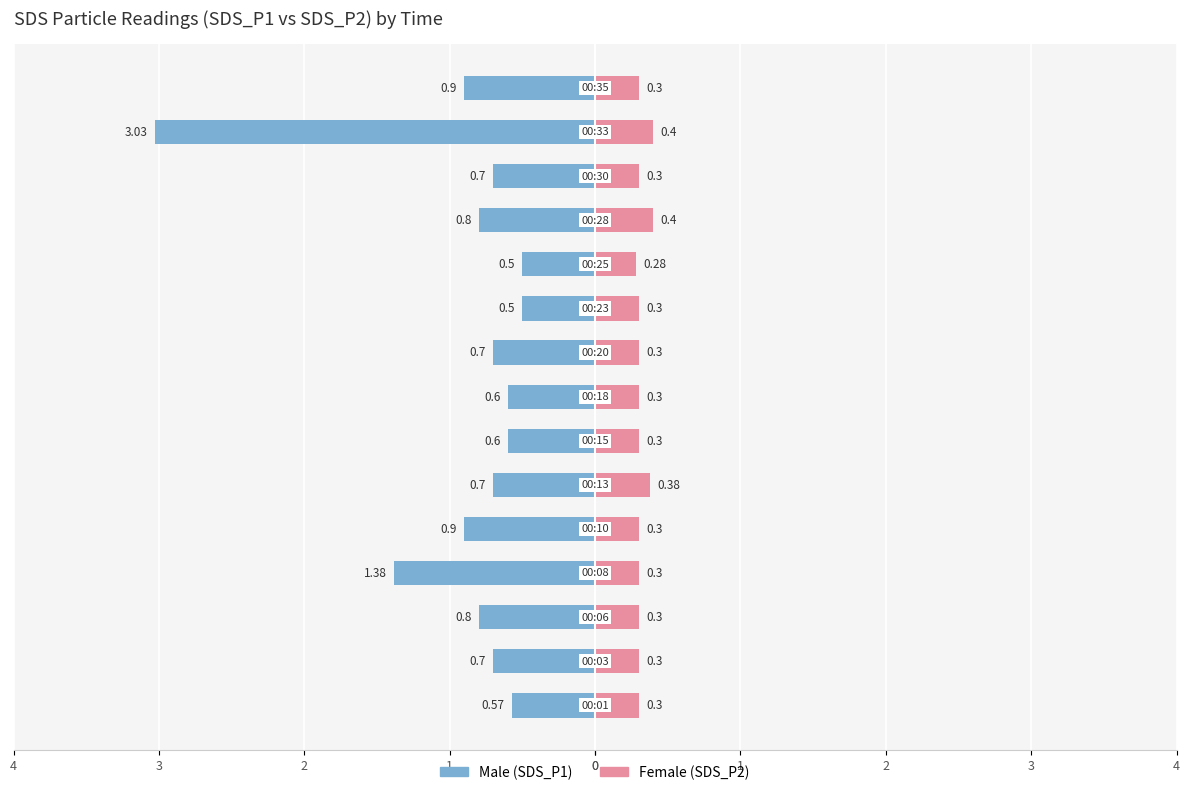

Reading right to left, transcribe all the data shown in this chart.

Male: -0.9	-3.0	-0.7	-0.8	-0.5	-0.5	-0.7	-0.6	-0.6	-0.7	-0.9	-1.4	-0.8	-0.7	-0.6
Female: 0.3	0.4	0.3	0.4	0.3	0.3	0.3	0.3	0.3	0.4	0.3	0.3	0.3	0.3	0.3